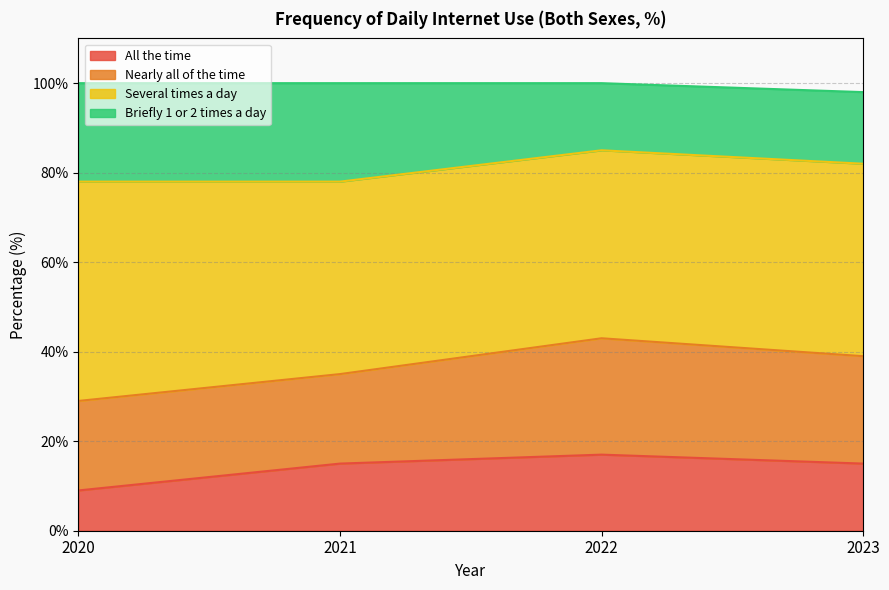

What is the approximate value of All the time at 2021?

15